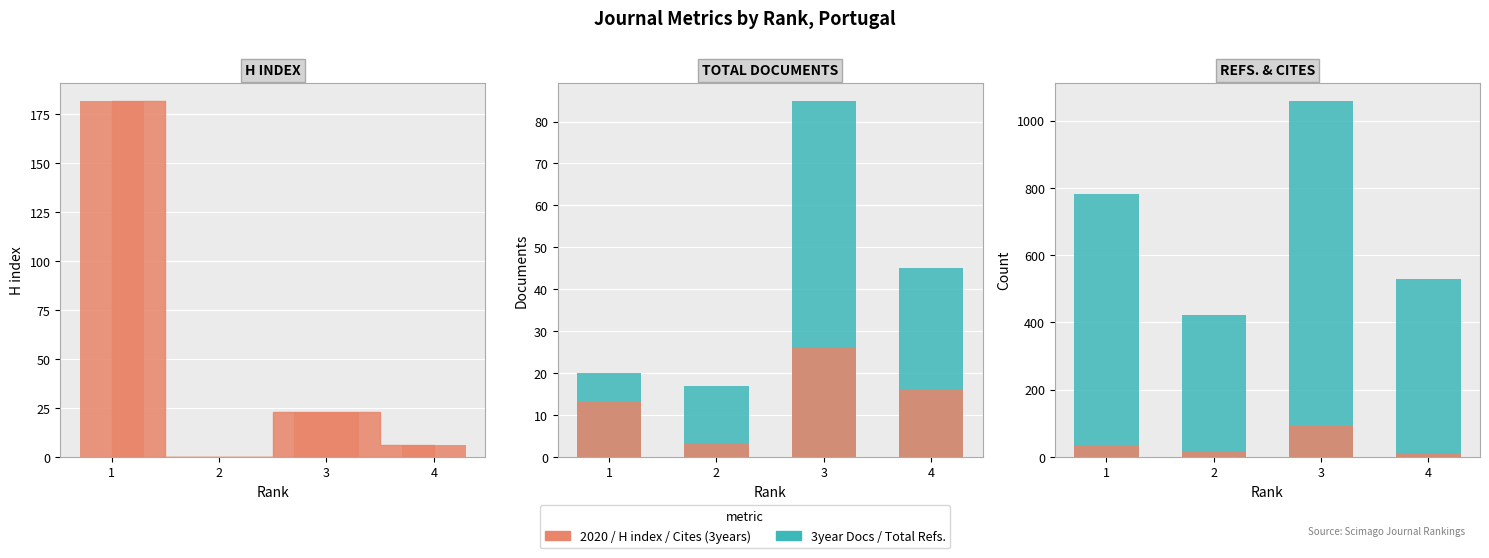

Between 1 and 3, which is larger?

1